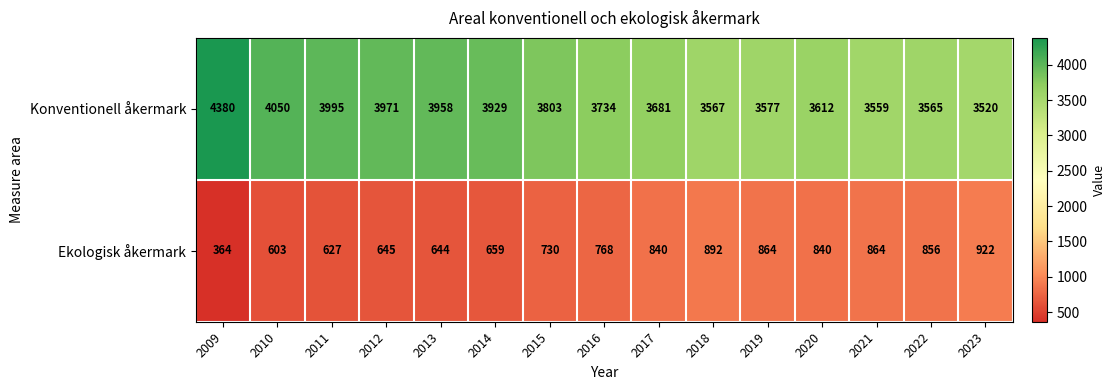

The value of Ekologisk åkermark at 2014 is 894. True or false?

False